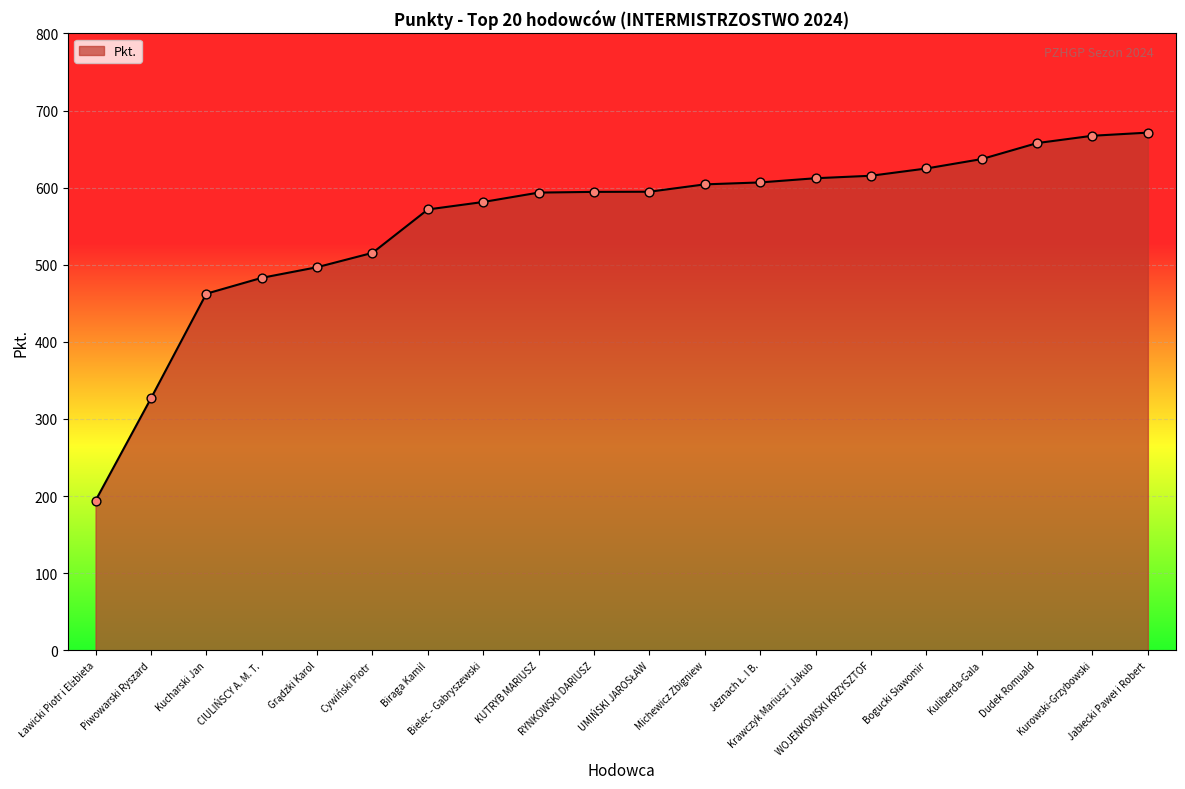

What is the greatest value displayed?

671.4